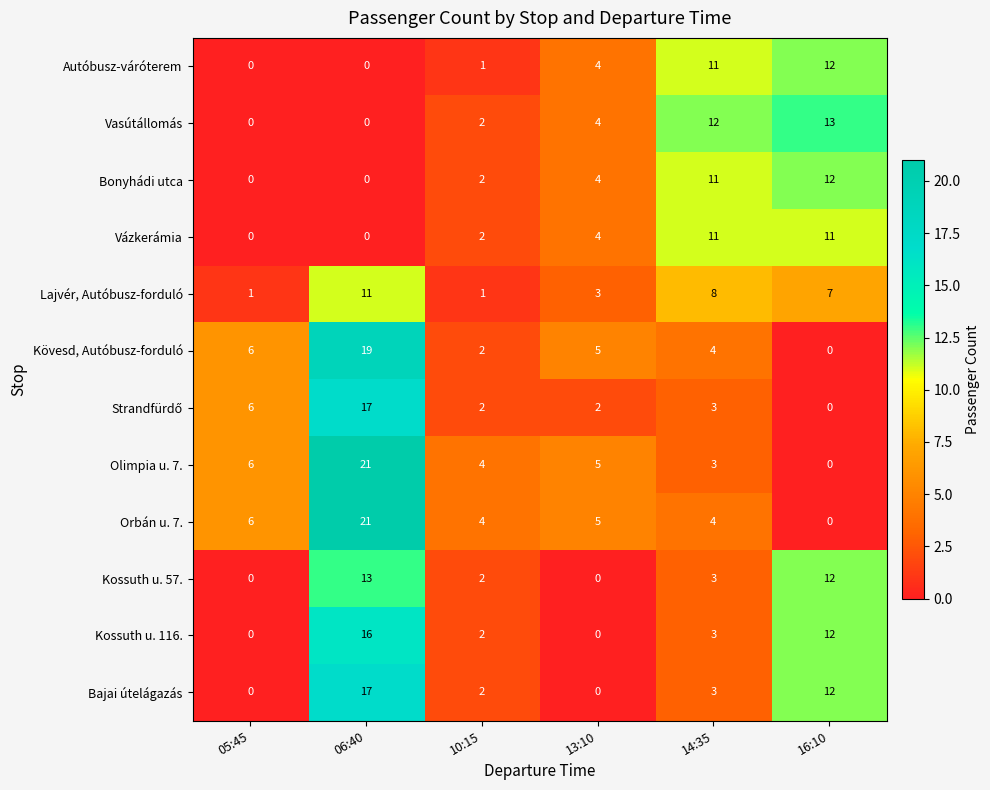

What is the average value of the Bonyhádi utca series?

5